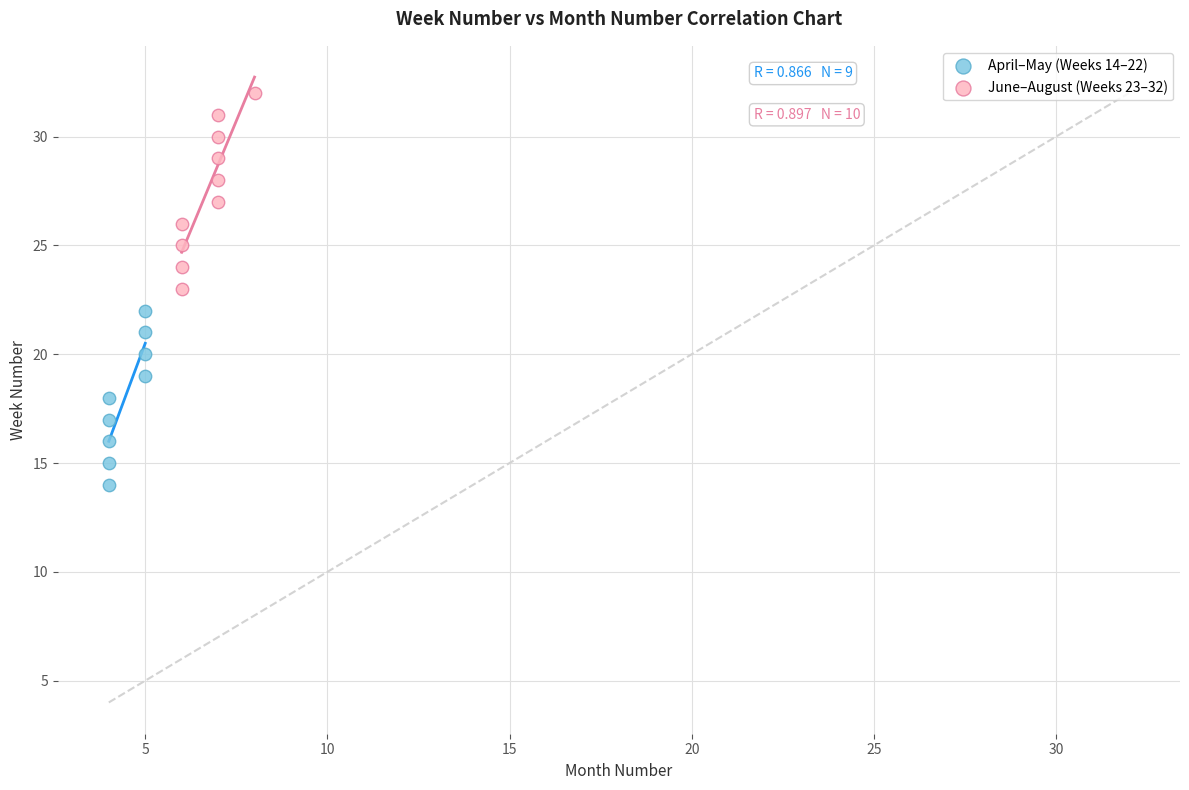

Which series contains the highest Y value?

June–August (Weeks 23–32)